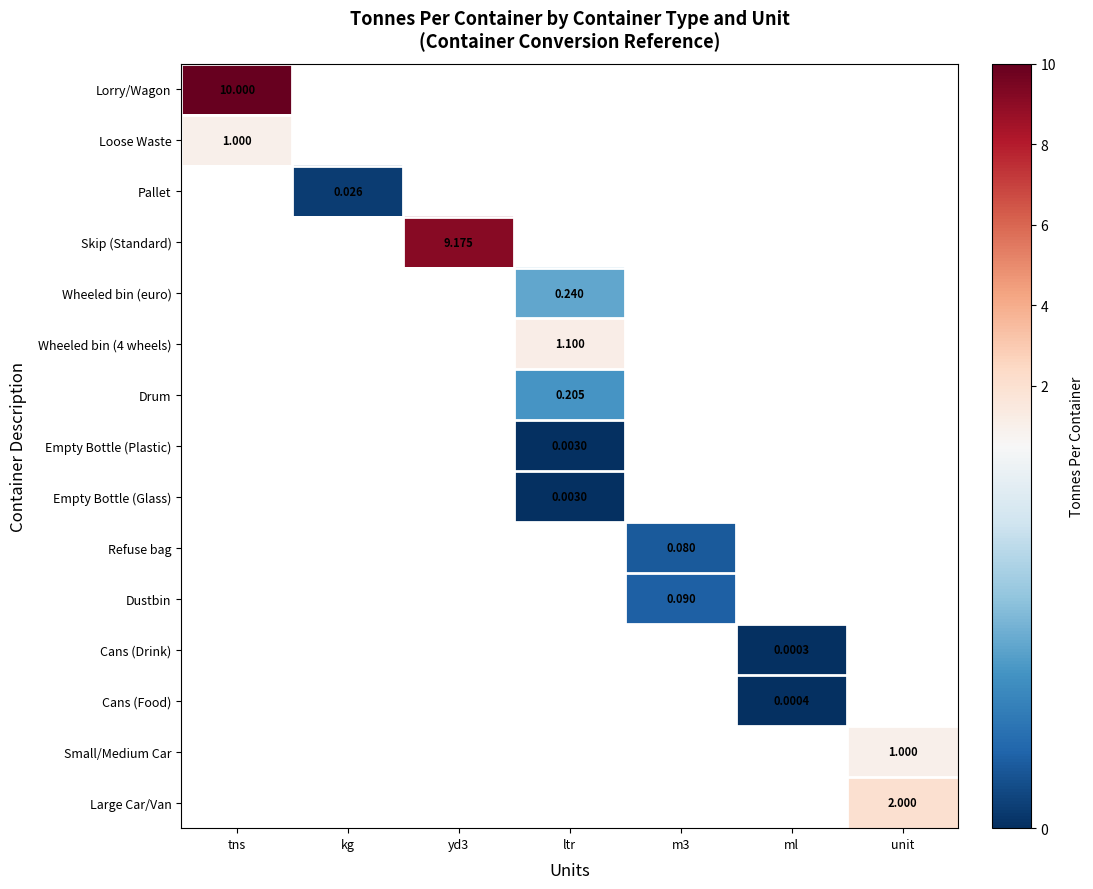

How many data points in Wheeled bin (4 wheels) are above 1?

1